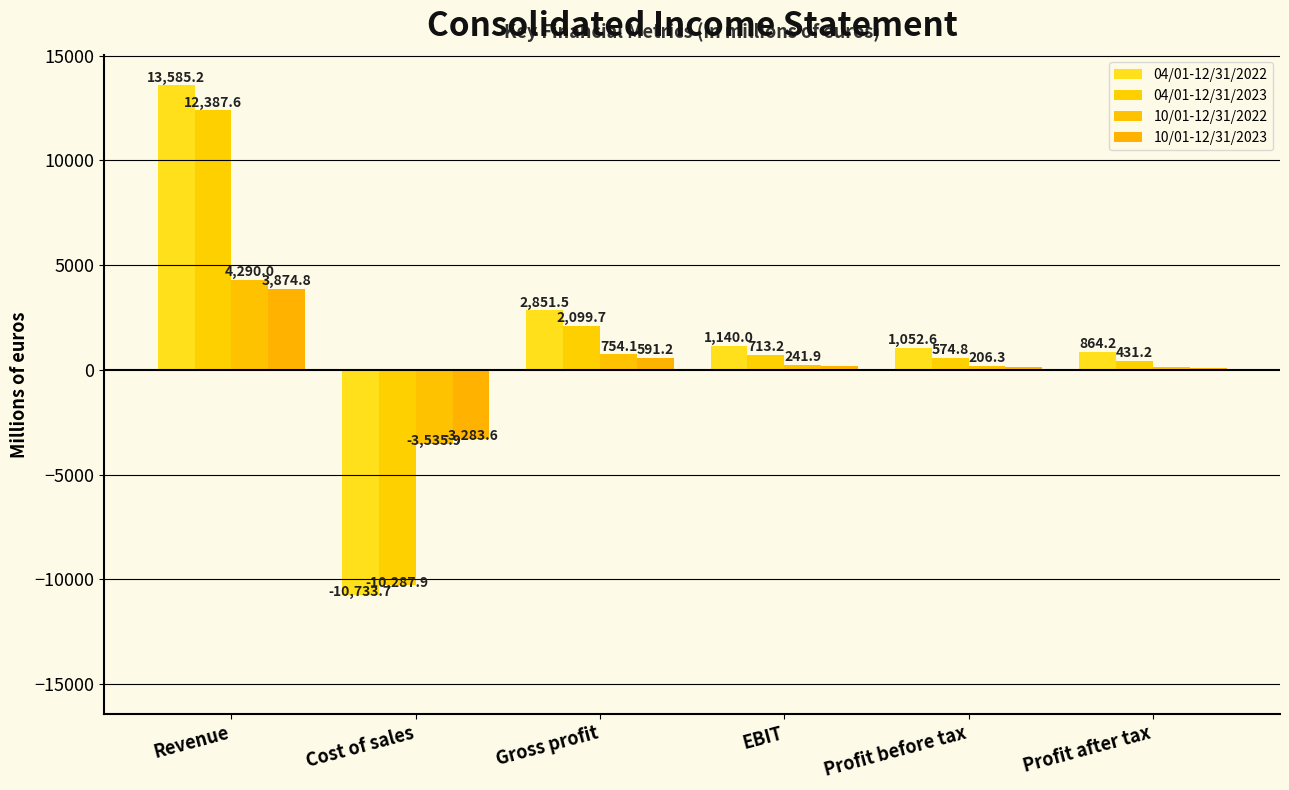

At which category is the sum across all series the highest?

Revenue